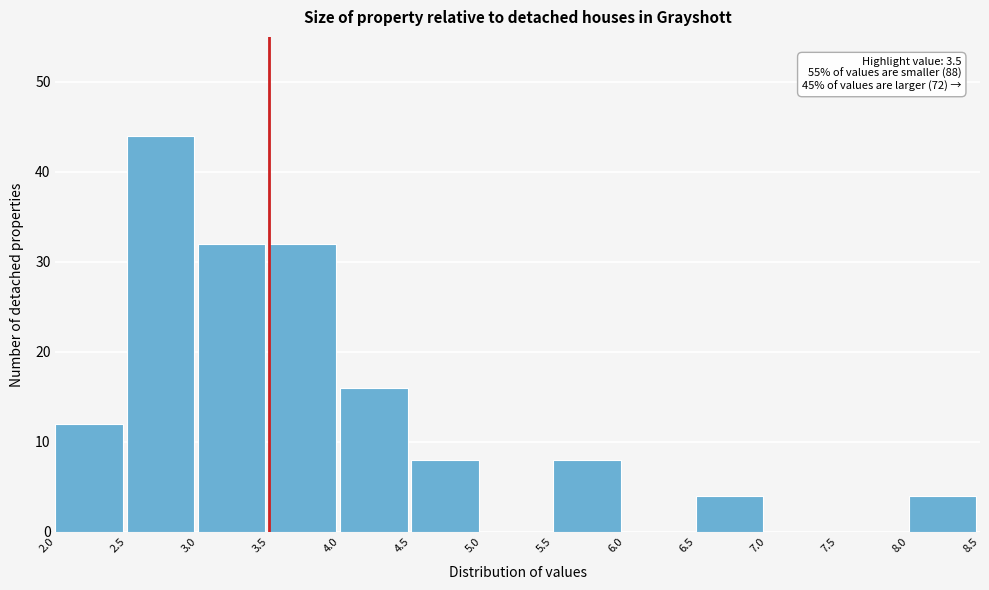

Which range on the x-axis has the tallest bar?

2.5 to 3.0